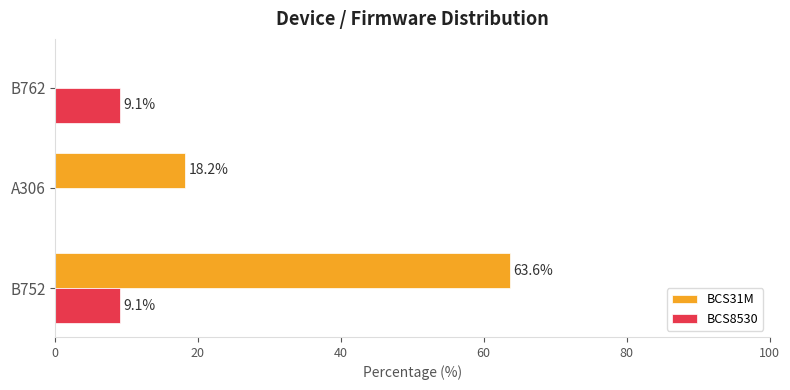

Which series has the widest spread of values?

BCS31M